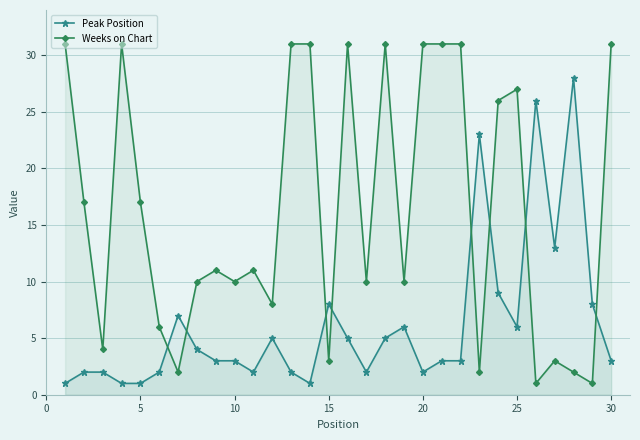

Which series has the largest range (max minus min)?

Weeks on Chart